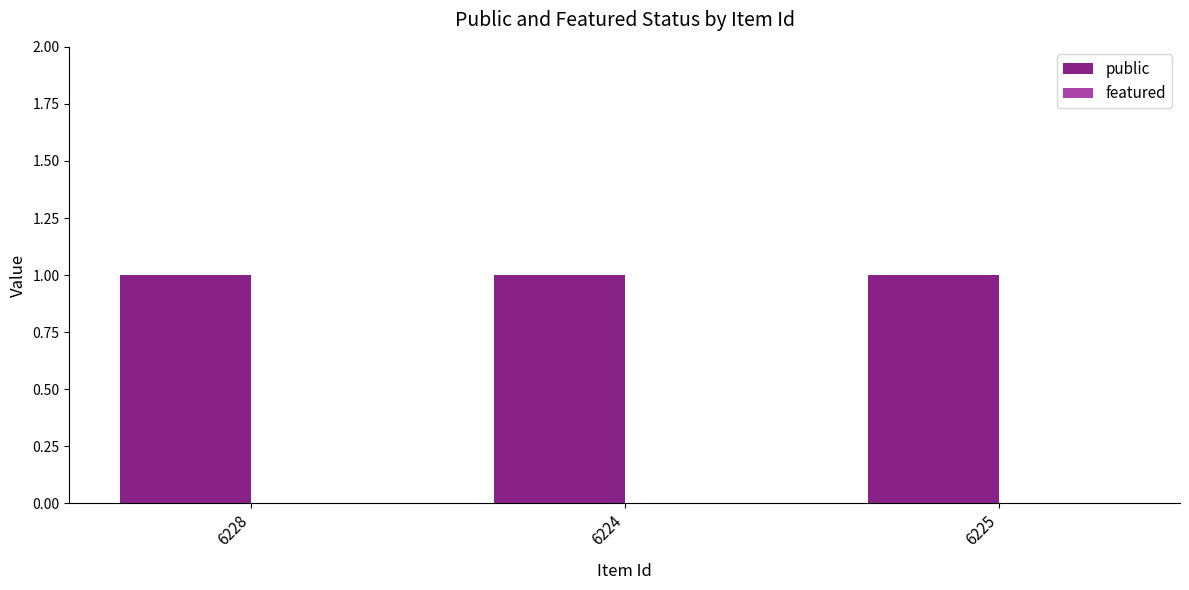

How many bars are there in each group?

2